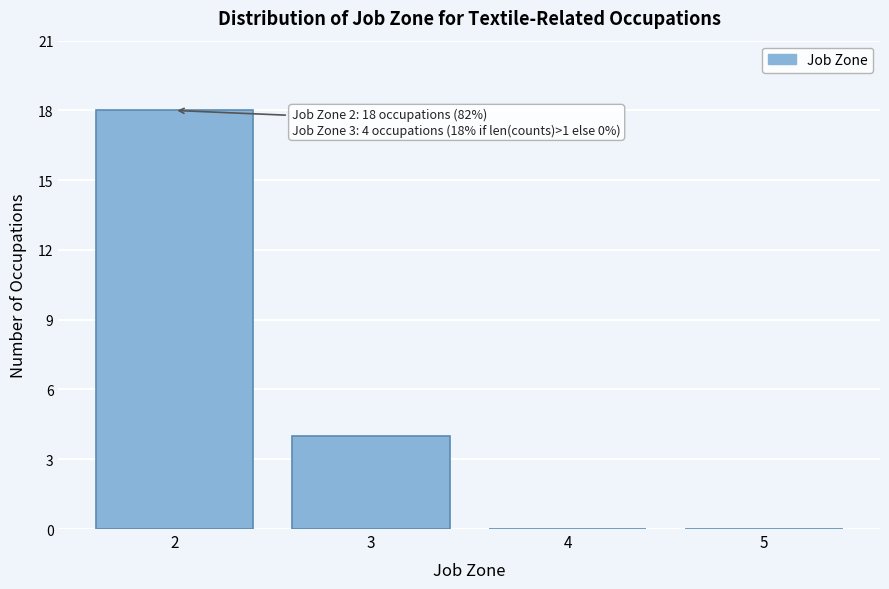

Over which range of the x-axis is the bar tallest?

1.5 to 2.5